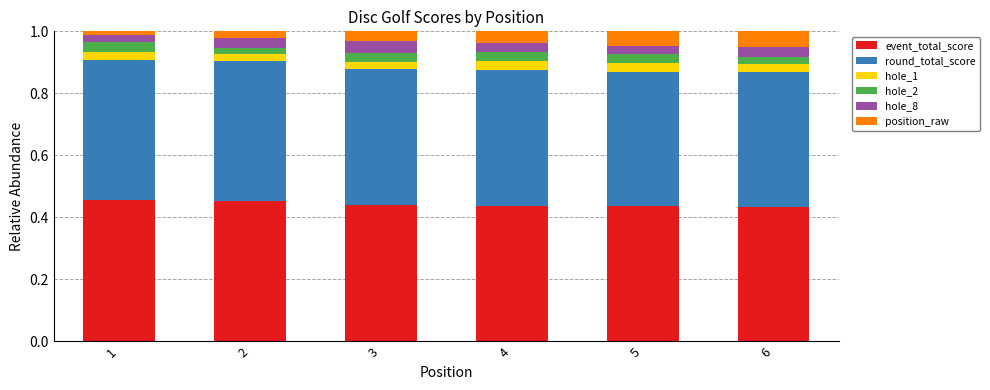

What is the total value across all series at 3?

1.0